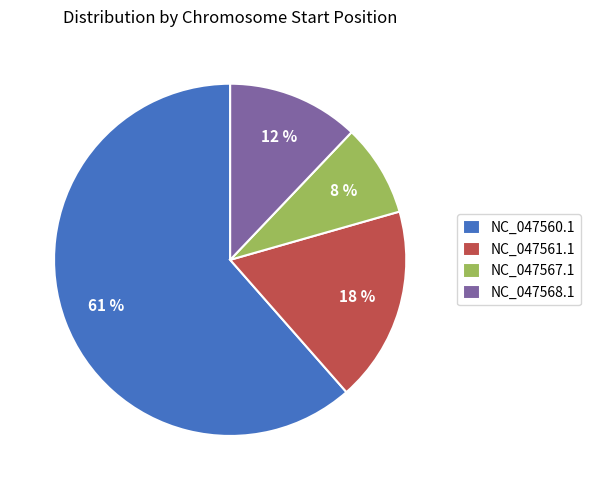

Between NC_047567.1 and NC_047561.1, which is larger?

NC_047561.1